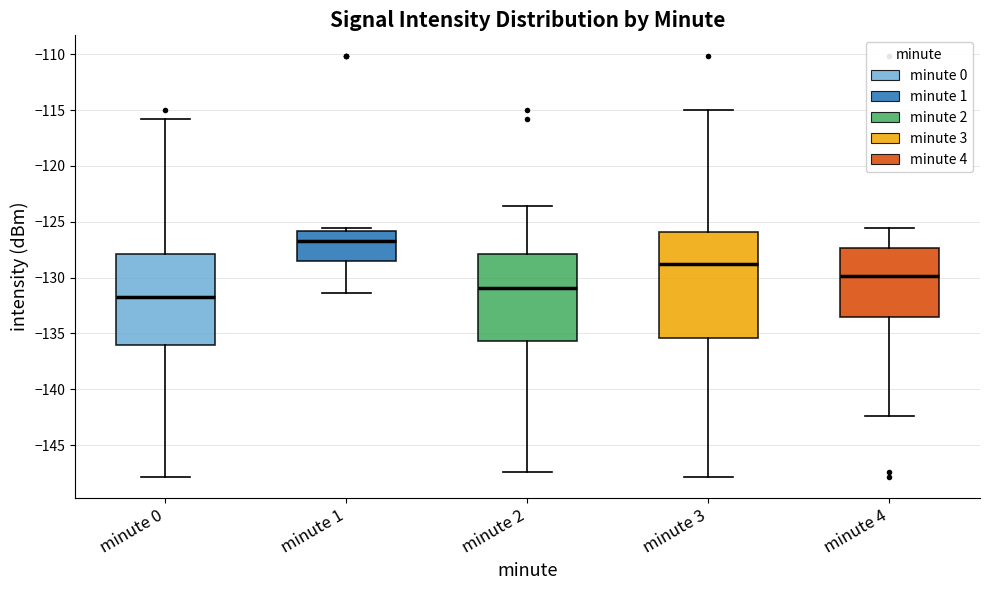

Where is the upper edge of the box for minute 2 on the y-axis? The values are not printed on the chart, so give them approximately, as read against the axis.

-128.0